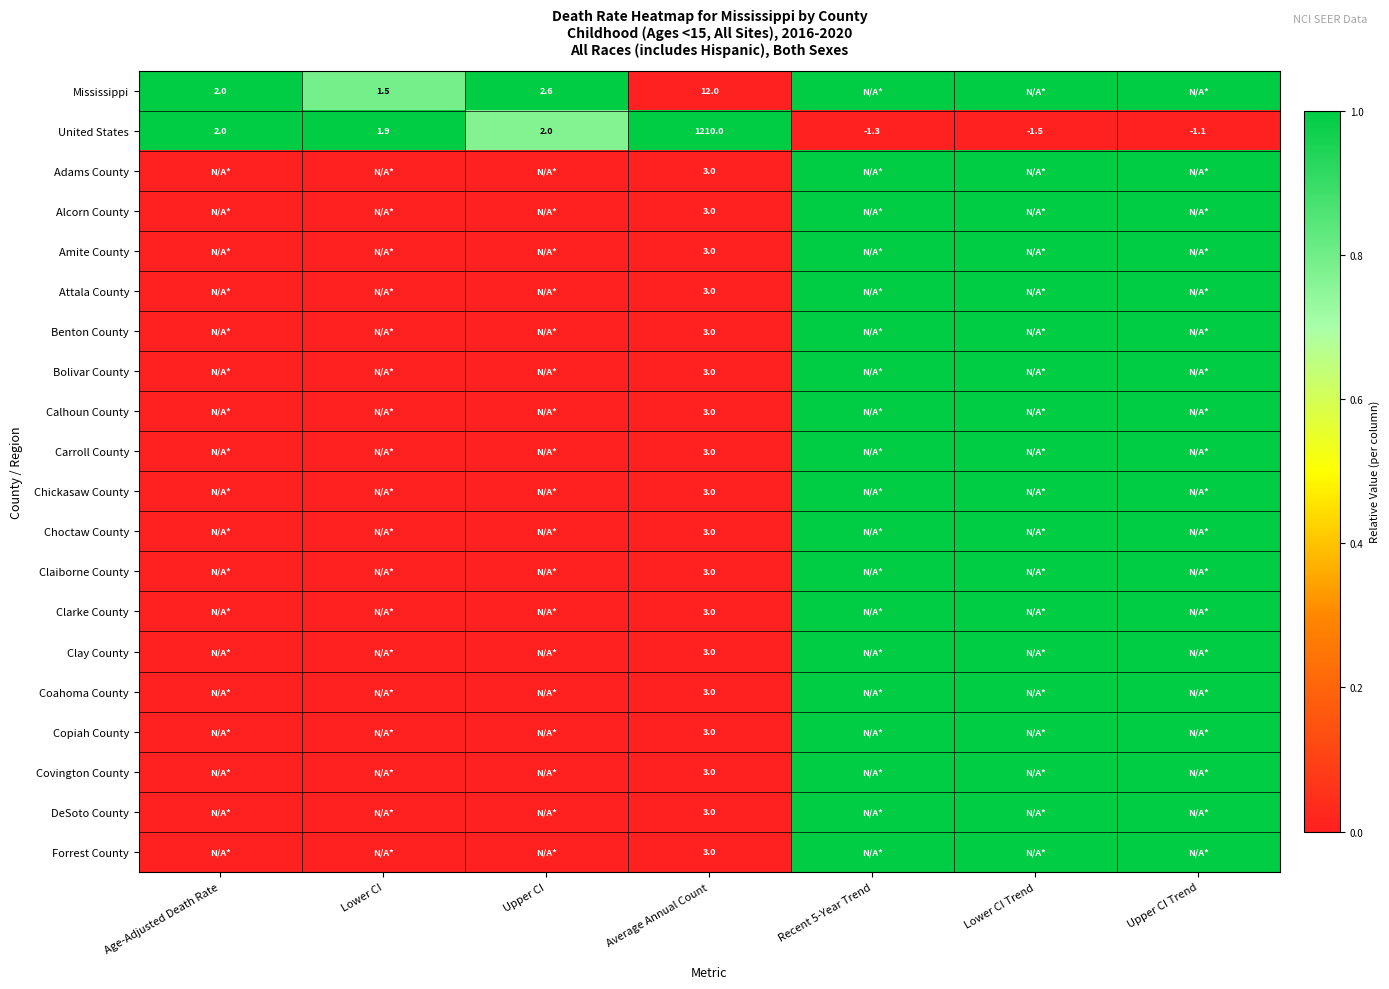

The Carroll County series shows 0.9 at Average Annual Count. True or false?

False